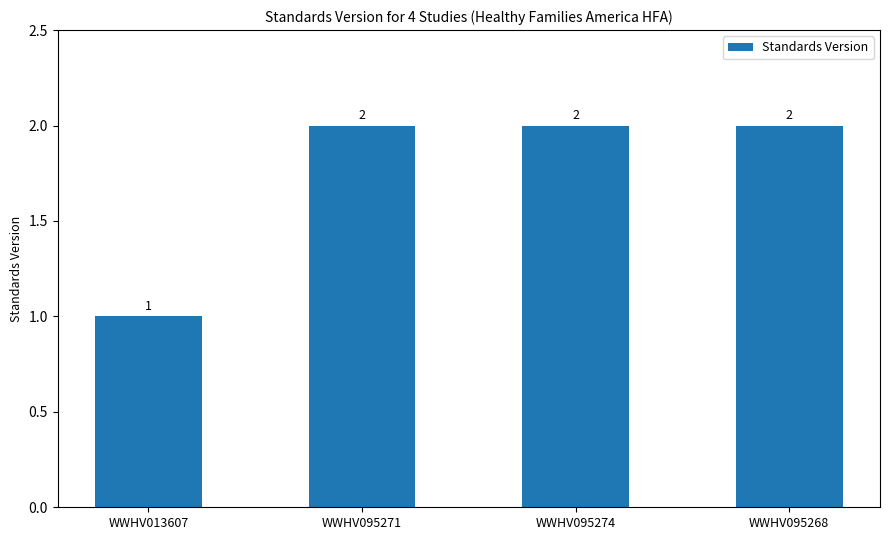

How many bars are there in total?

4